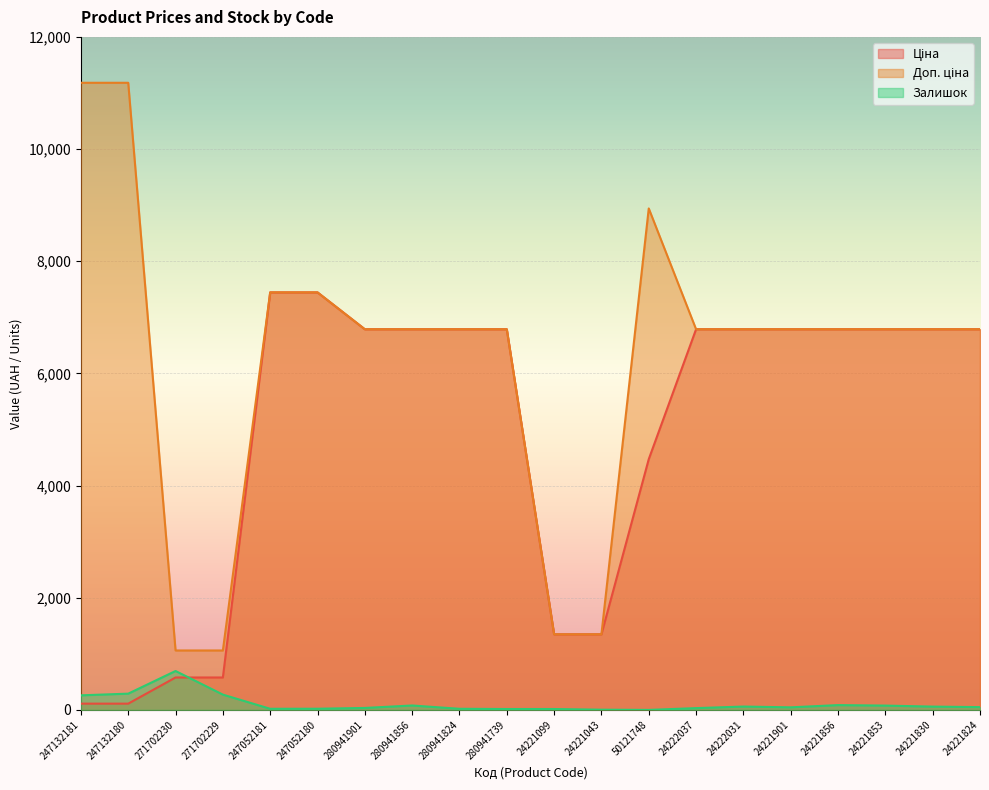

Where does the Залишок series first go above 50?

247132181